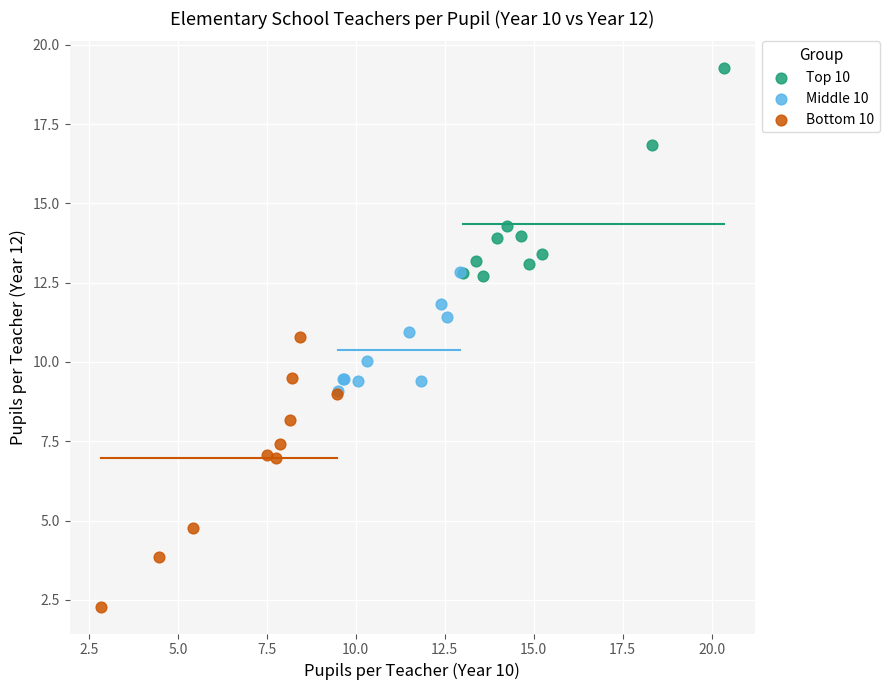

Which series has the largest Y range (max minus min)?

Bottom 10